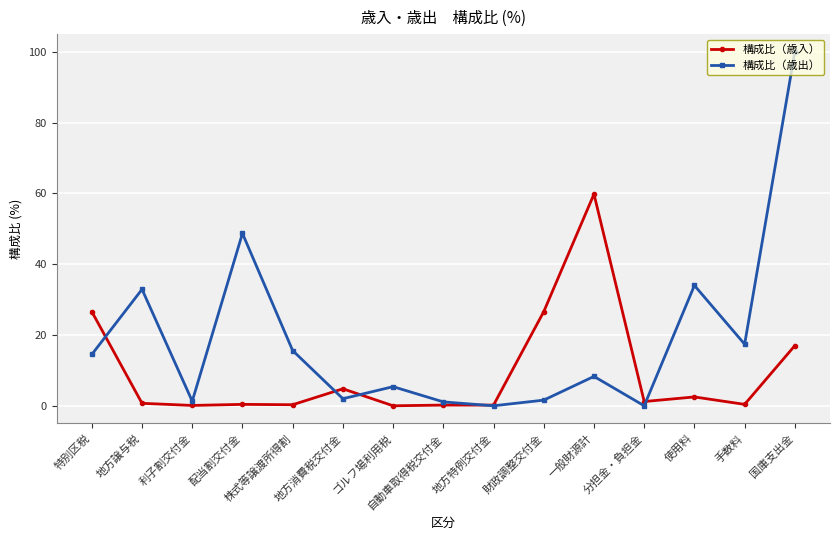

What is the value of the 構成比（歳入） point at the 11th from the left?

59.8